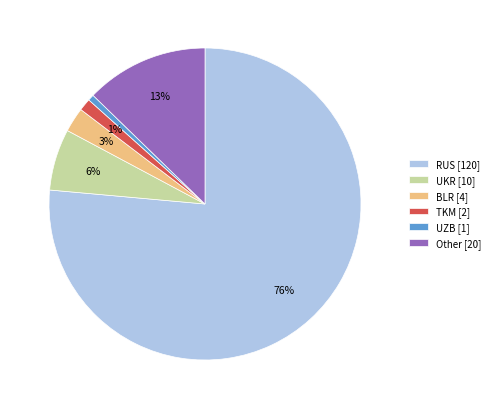

Between BLR [4] and TKM [2], which is larger?

BLR [4]